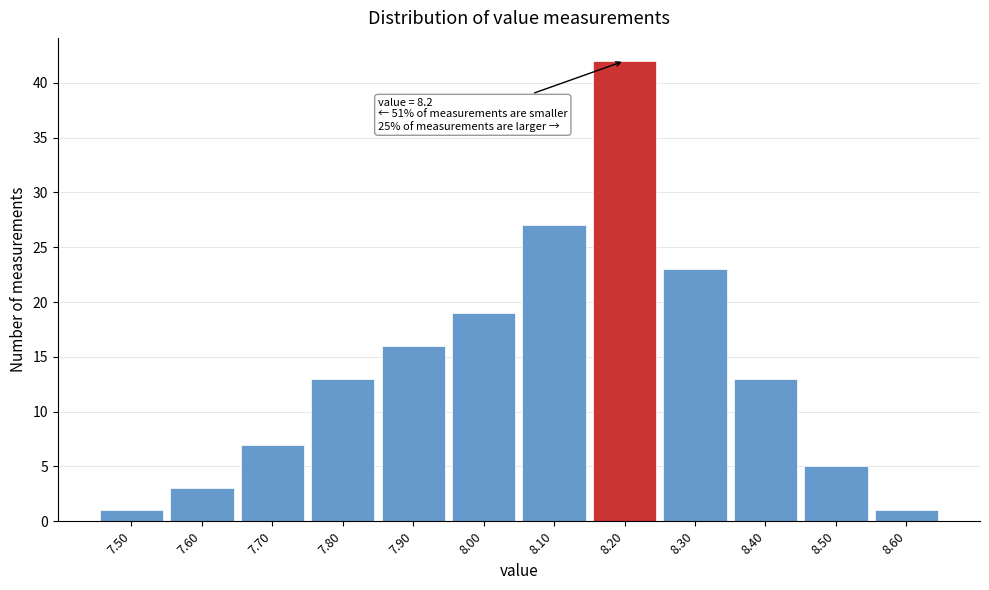

Which range on the x-axis has the tallest bar?

8.15 to 8.25